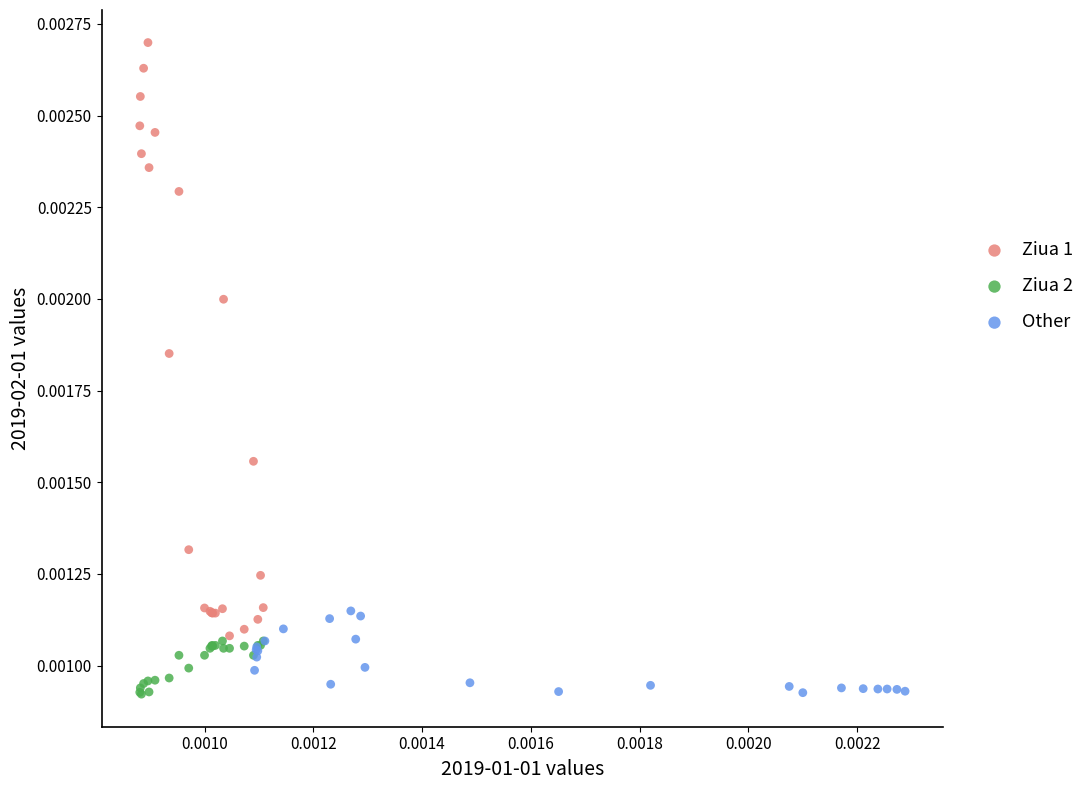

Which series has the largest Y range (max minus min)?

Ziua 1